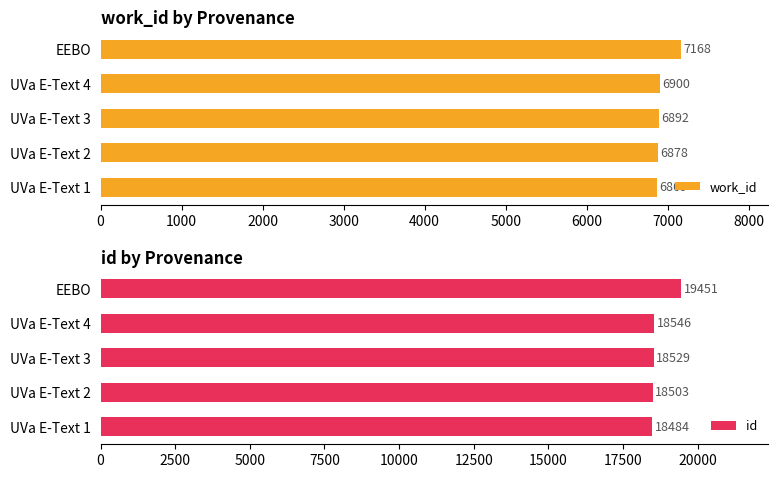

What is the approximate value of work_id at EEBO?

7168